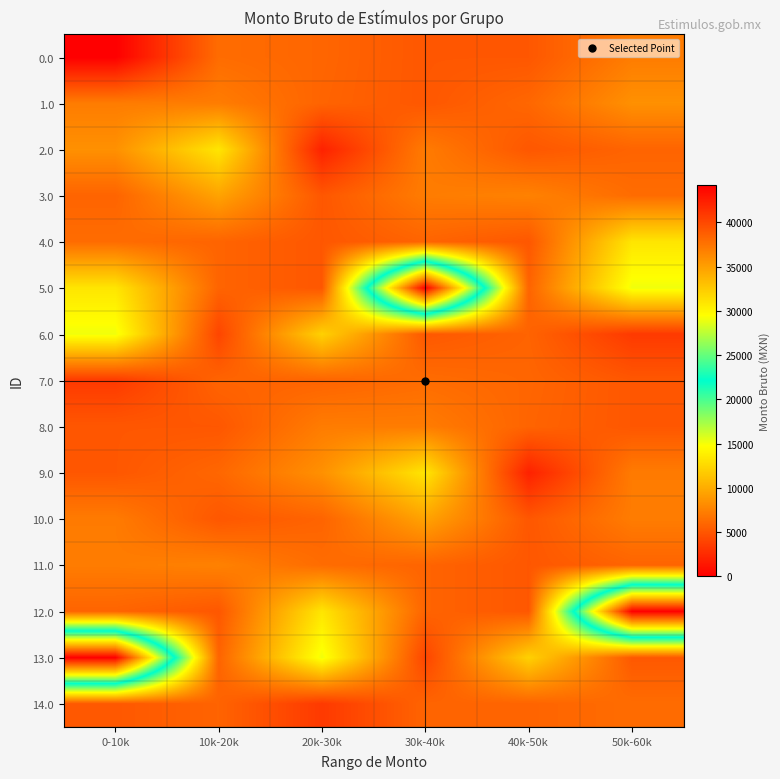

Reading left to right, what are all the values shown in this chart?

0.0: 0-10k=0.0	10k-20k=6298.7	20k-30k=5921.5	30k-40k=5082.0	40k-50k=5082.0	50k-60k=7226.3
1.0: 0-10k=7226.3	10k-20k=7226.3	20k-30k=5827.4	30k-40k=5082.0	40k-50k=5988.4	50k-60k=8393.4
2.0: 0-10k=8393.4	10k-20k=13305.9	20k-30k=1990.5	30k-40k=7157.6	40k-50k=5082.0	50k-60k=5827.4
3.0: 0-10k=5827.4	10k-20k=9456.3	20k-30k=5082.0	30k-40k=7226.3	40k-50k=7537.4	50k-60k=6298.7
4.0: 0-10k=6298.7	10k-20k=5827.4	20k-30k=5082.0	30k-40k=5827.4	40k-50k=5082.0	50k-60k=13305.9
5.0: 0-10k=13305.9	10k-20k=5827.4	20k-30k=5082.0	30k-40k=44217.3	40k-50k=5827.4	50k-60k=15174.4
6.0: 0-10k=15174.4	10k-20k=4046.9	20k-30k=12117.0	30k-40k=5142.7	40k-50k=5797.4	50k-60k=3378.9
7.0: 0-10k=3378.9	10k-20k=5827.4	20k-30k=5827.4	30k-40k=6298.7	40k-50k=5921.5	50k-60k=5082.0
8.0: 0-10k=5082.0	10k-20k=5082.0	20k-30k=7226.3	30k-40k=7226.3	40k-50k=5827.4	50k-60k=5082.0
9.0: 0-10k=5082.0	10k-20k=5988.4	20k-30k=8393.4	30k-40k=13305.9	40k-50k=1990.5	50k-60k=7157.6
10.0: 0-10k=7157.6	10k-20k=5082.0	20k-30k=5827.4	30k-40k=9456.3	40k-50k=5082.0	50k-60k=7226.3
11.0: 0-10k=7226.3	10k-20k=7537.4	20k-30k=6298.7	30k-40k=5827.4	40k-50k=5082.0	50k-60k=5827.4
12.0: 0-10k=5827.4	10k-20k=5082.0	20k-30k=13305.9	30k-40k=5827.4	40k-50k=5082.0	50k-60k=44217.3
13.0: 0-10k=44217.3	10k-20k=5827.4	20k-30k=15174.4	30k-40k=4046.9	40k-50k=12117.0	50k-60k=5142.7
14.0: 0-10k=5142.7	10k-20k=5797.4	20k-30k=3378.9	30k-40k=5827.4	40k-50k=5827.4	50k-60k=6298.7